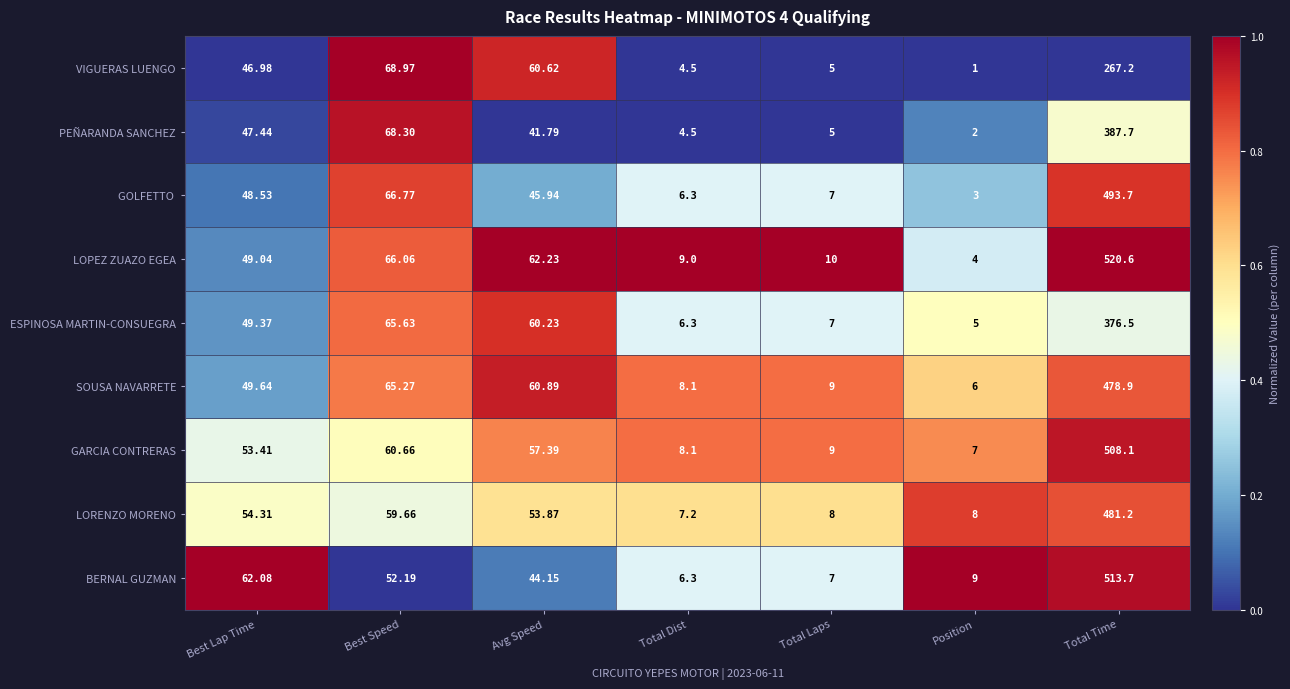

Count the number of categories in the chart.

7